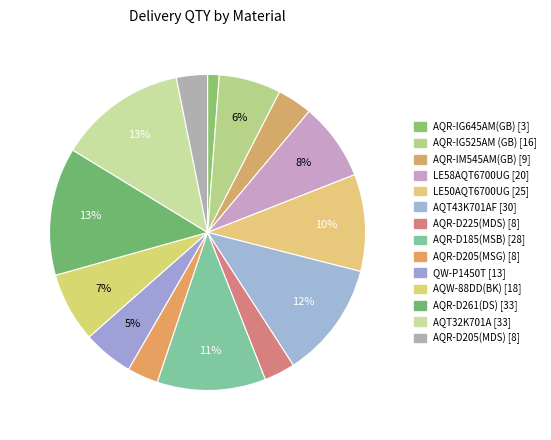

Count the number of slices in the pie.

14